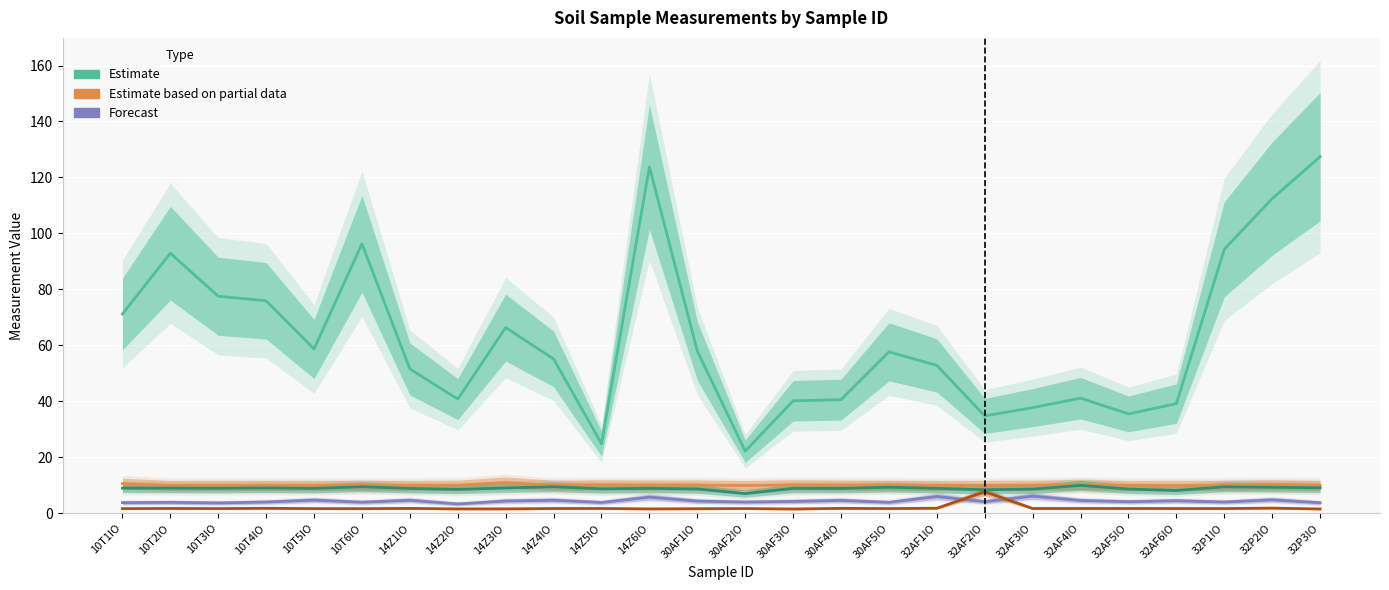

Does the chart display data point markers on the line(s)?

No